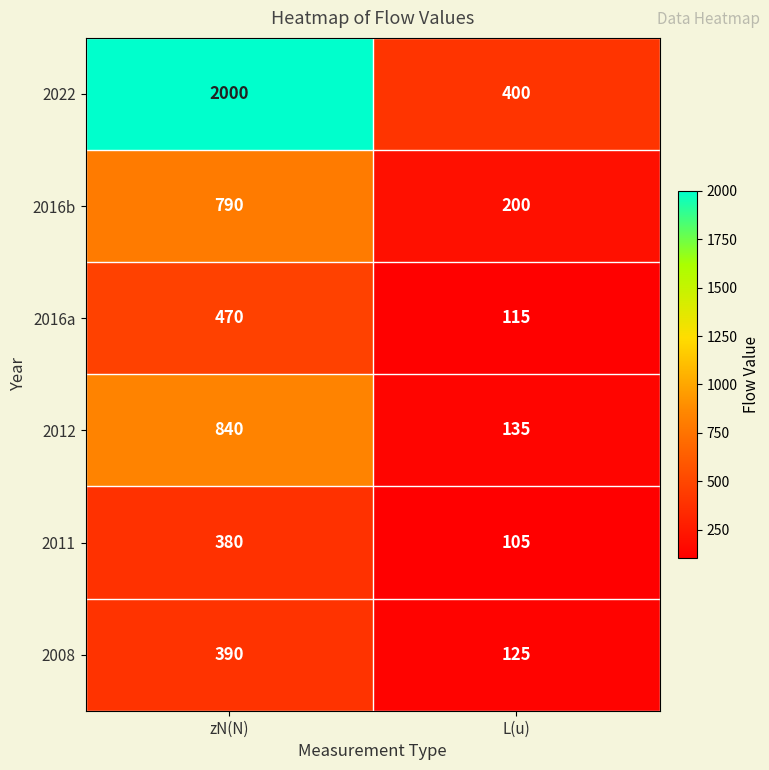

At which category is the sum across all series the highest?

zN(N)